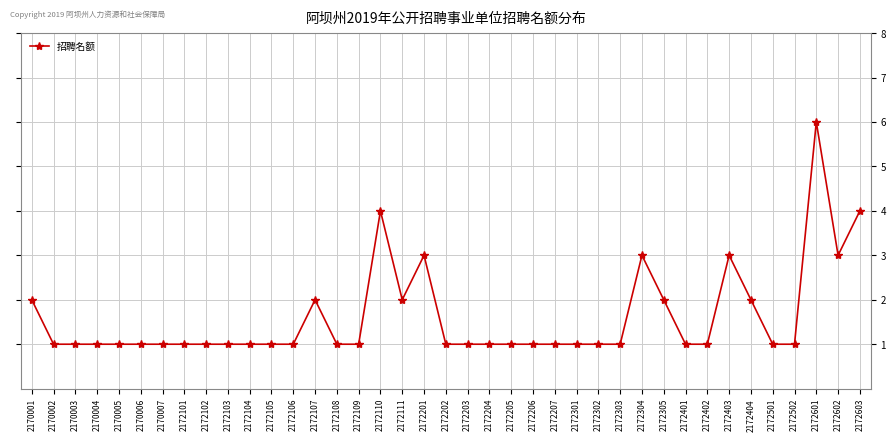

Reading left to right, transcribe all the data shown in this chart.

2170001=2	2170002=1	2170003=1	2170004=1	2170005=1	2170006=1	2170007=1	2172101=1	2172102=1	2172103=1	2172104=1	2172105=1	2172106=1	2172107=2	2172108=1	2172109=1	2172110=4	2172111=2	2172201=3	2172202=1	2172203=1	2172204=1	2172205=1	2172206=1	2172207=1	2172301=1	2172302=1	2172303=1	2172304=3	2172305=2	2172401=1	2172402=1	2172403=3	2172404=2	2172501=1	2172502=1	2172601=6	2172602=3	2172603=4